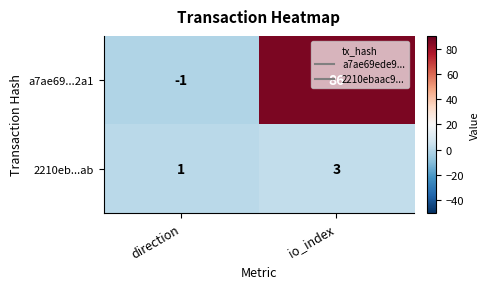

How many data points does each series have?

2